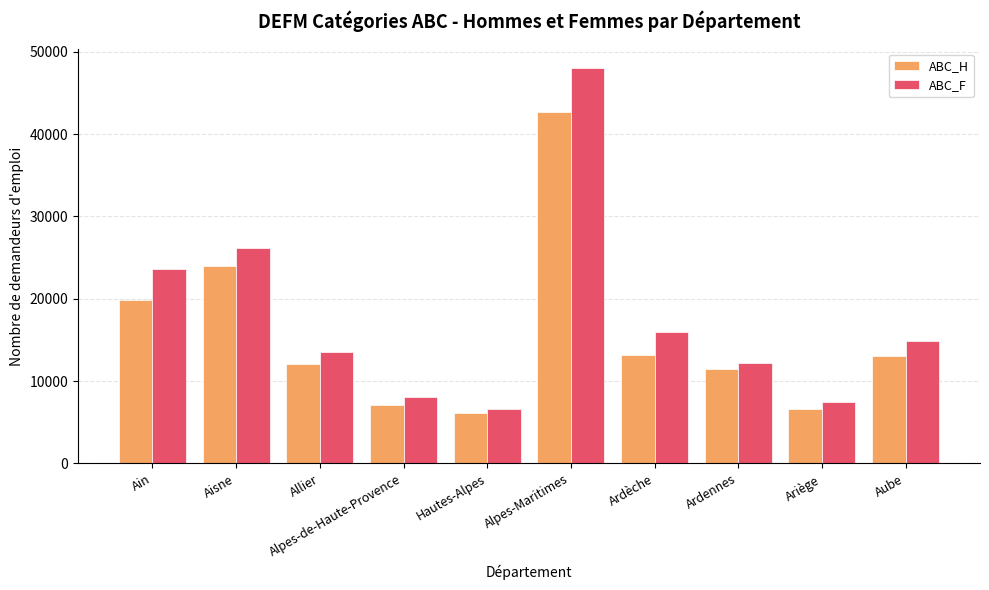

Which series changed the most between Allier and Ardèche?

ABC_F